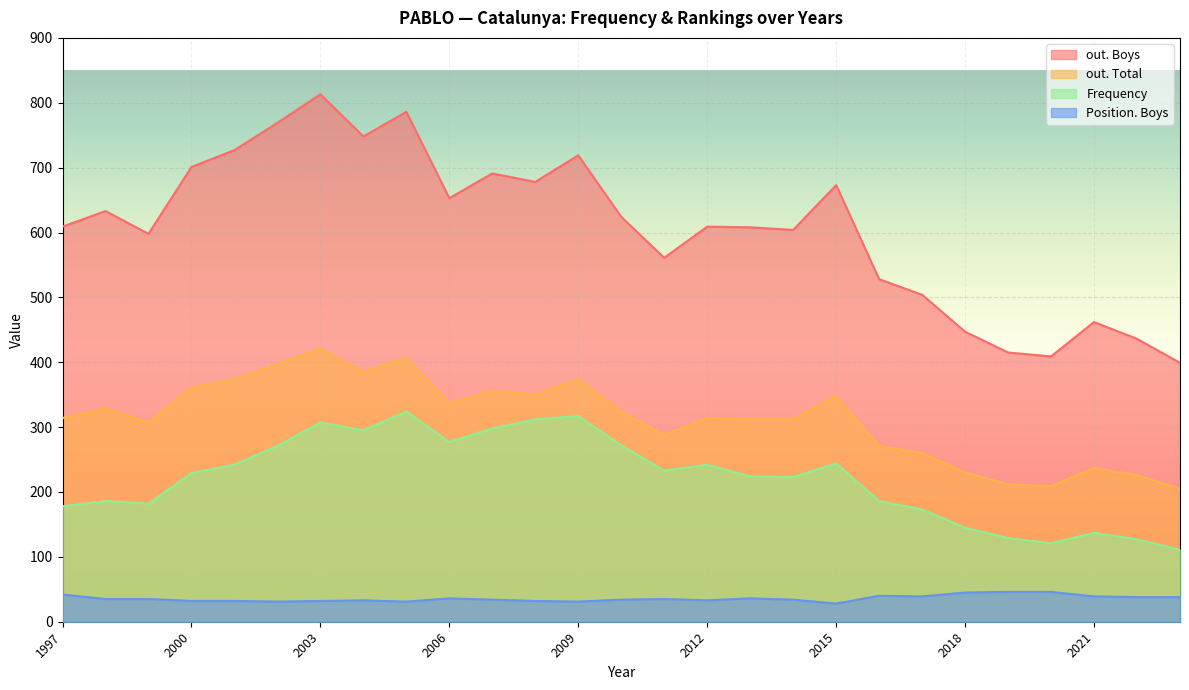

True or false: Frequency has more than 2 interior local peaks.

True